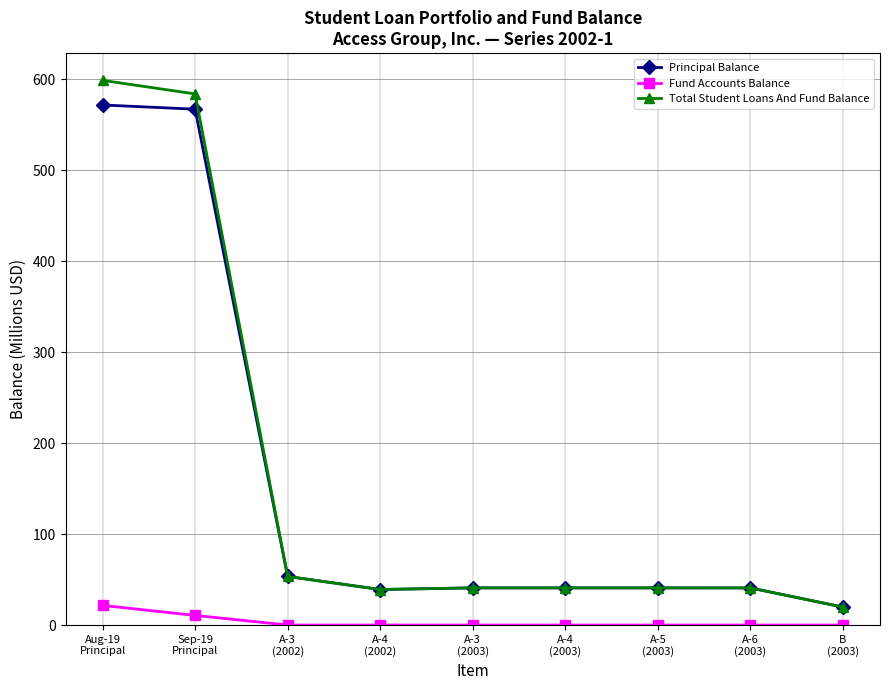

How many data points in Principal Balance are less than 40?

2